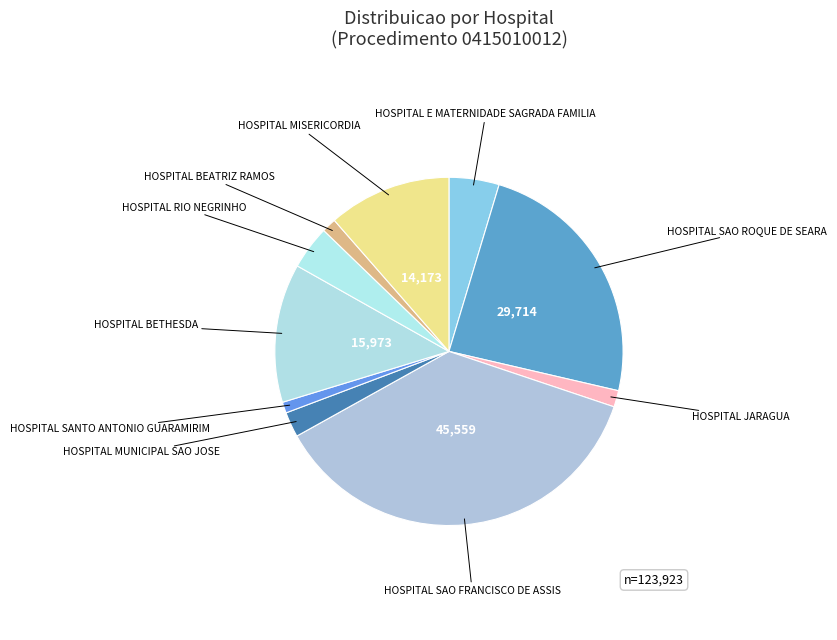

Which has a higher value, HOSPITAL MISERICORDIA or HOSPITAL MUNICIPAL SAO JOSE?

HOSPITAL MISERICORDIA